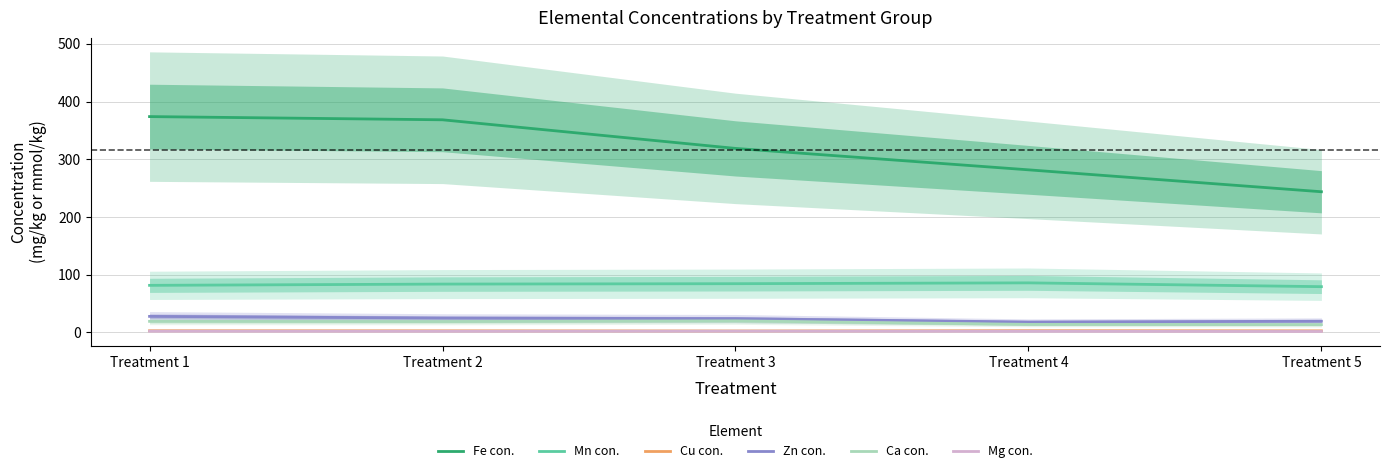

How many lines are shown in the chart?

6